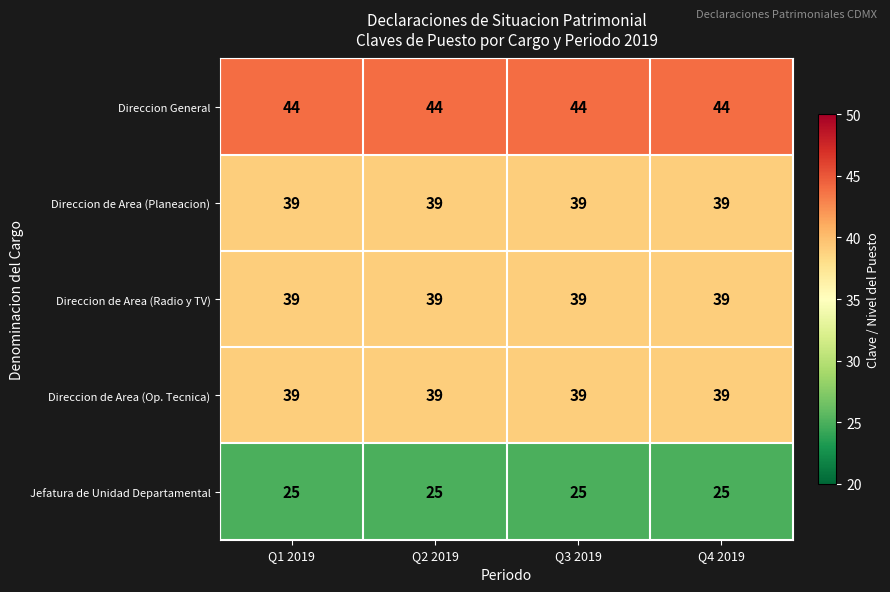

The value of Direccion de Area (Planeacion) at Q2 2019 is 65. True or false?

False